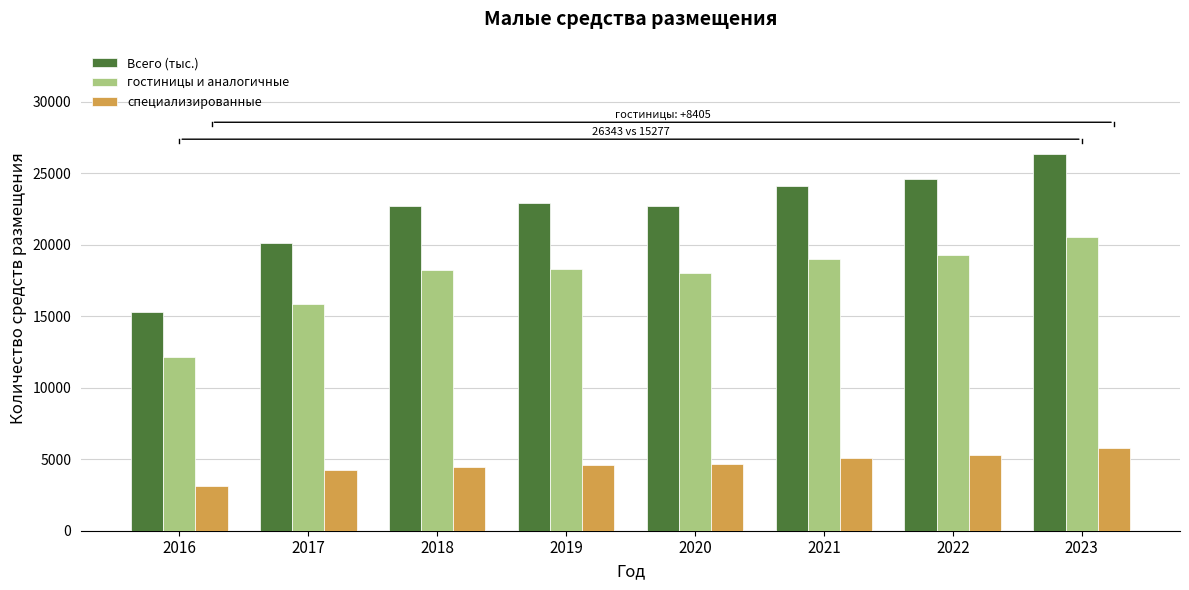

What is the difference between the maximum and minimum values in the Всего (тыс.) series?

11066